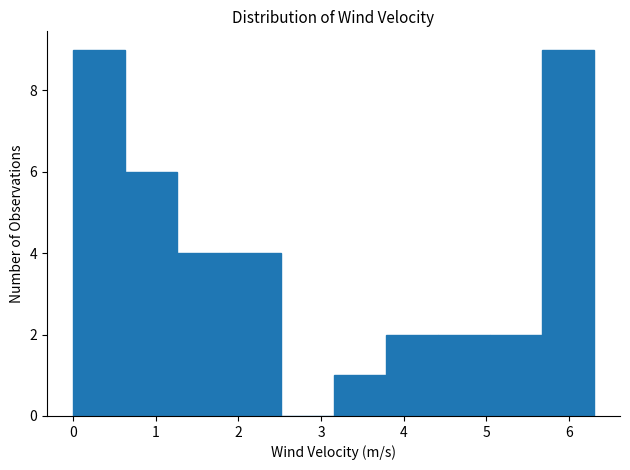

What is the height of the bar covering 1.89 to 2.52 on the x-axis? Neither the bar edges nor the heights are printed on the chart, so give them approximately, as read against the axes.

4